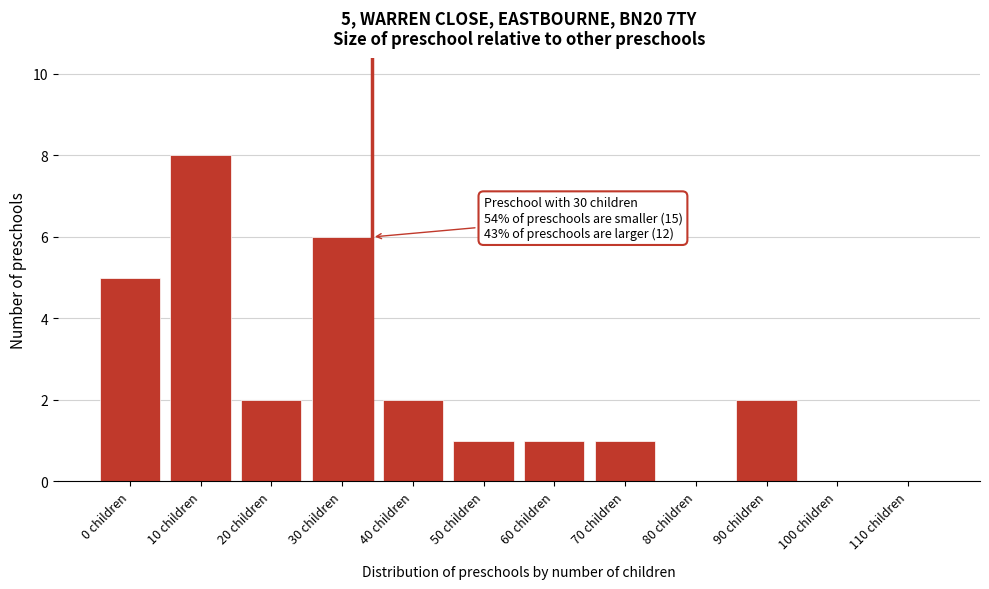

Reading left to right, extract all data points from this chart.

0 children=5	10 children=8	20 children=2	30 children=6	40 children=2	50 children=1	60 children=1	70 children=1	80 children=0	90 children=2	100 children=0	110 children=0